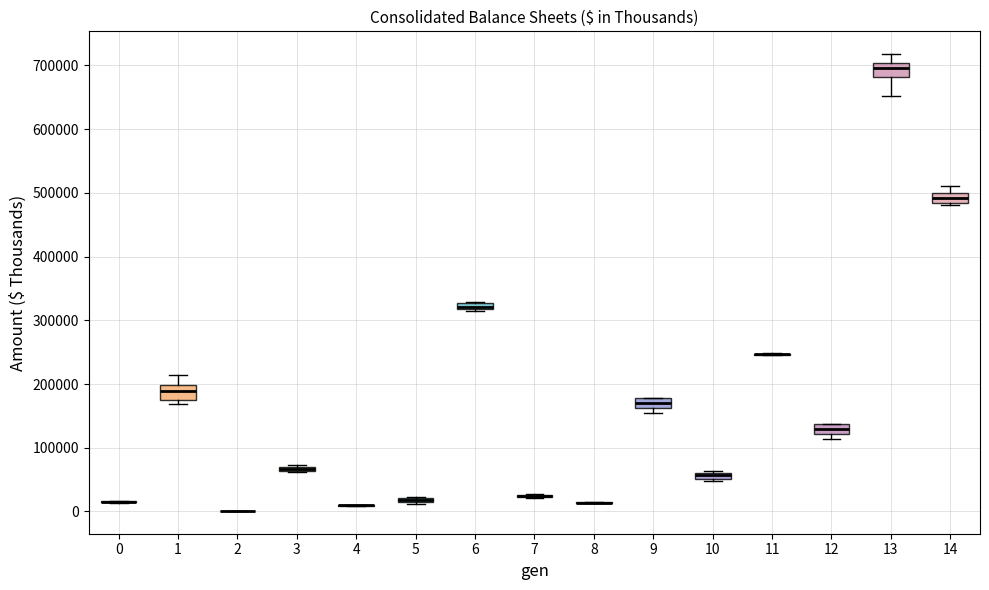

Where is the lower edge of the box at x = 3 on the y-axis? The values are not printed on the chart, so give them approximately, as read against the axis.

60000